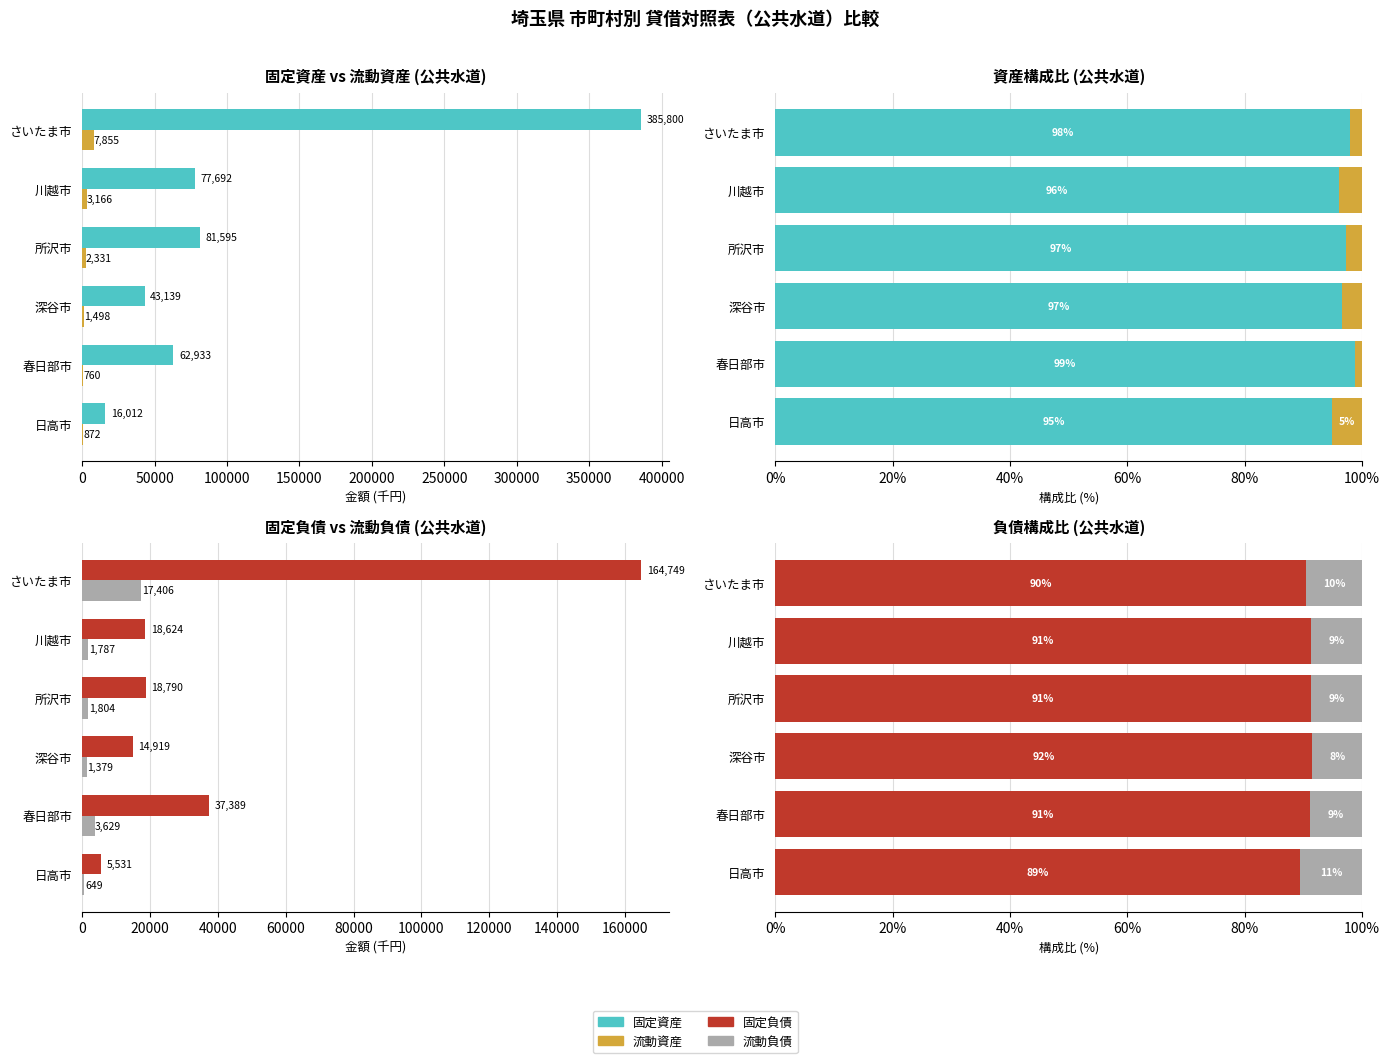

Reading left to right, what are all the values shown in this chart?

固定資産: 98.0	96.1	97.2	96.6	98.8	94.8
流動資産: 2.0	3.9	2.8	3.4	1.2	5.2
固定負債: 90.4	91.2	91.2	91.5	91.2	89.5
流動負債: 9.6	8.8	8.8	8.5	8.8	10.5